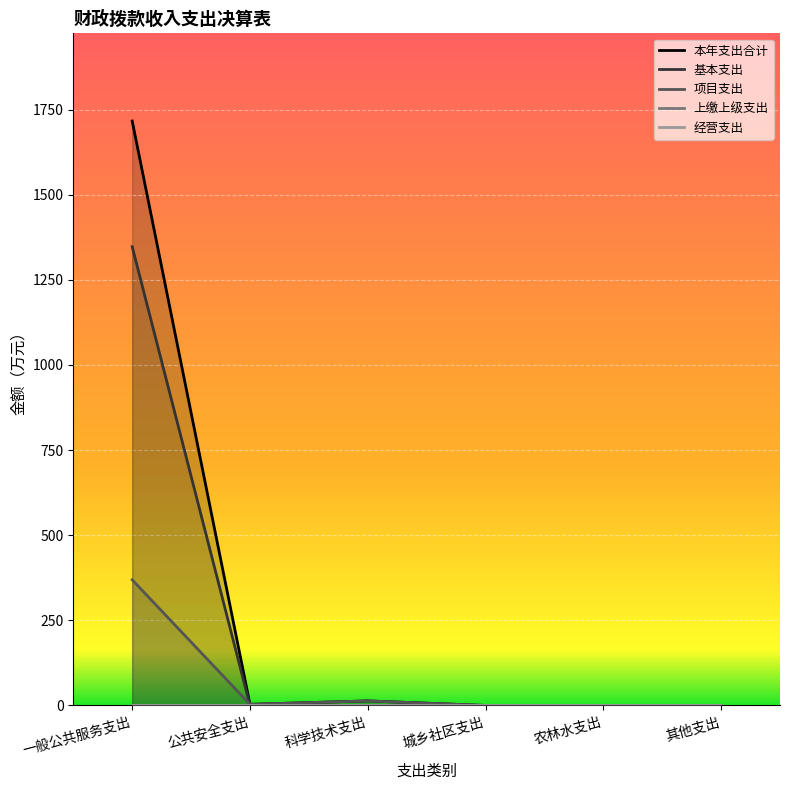

What is the maximum value shown in the chart?

1716.4